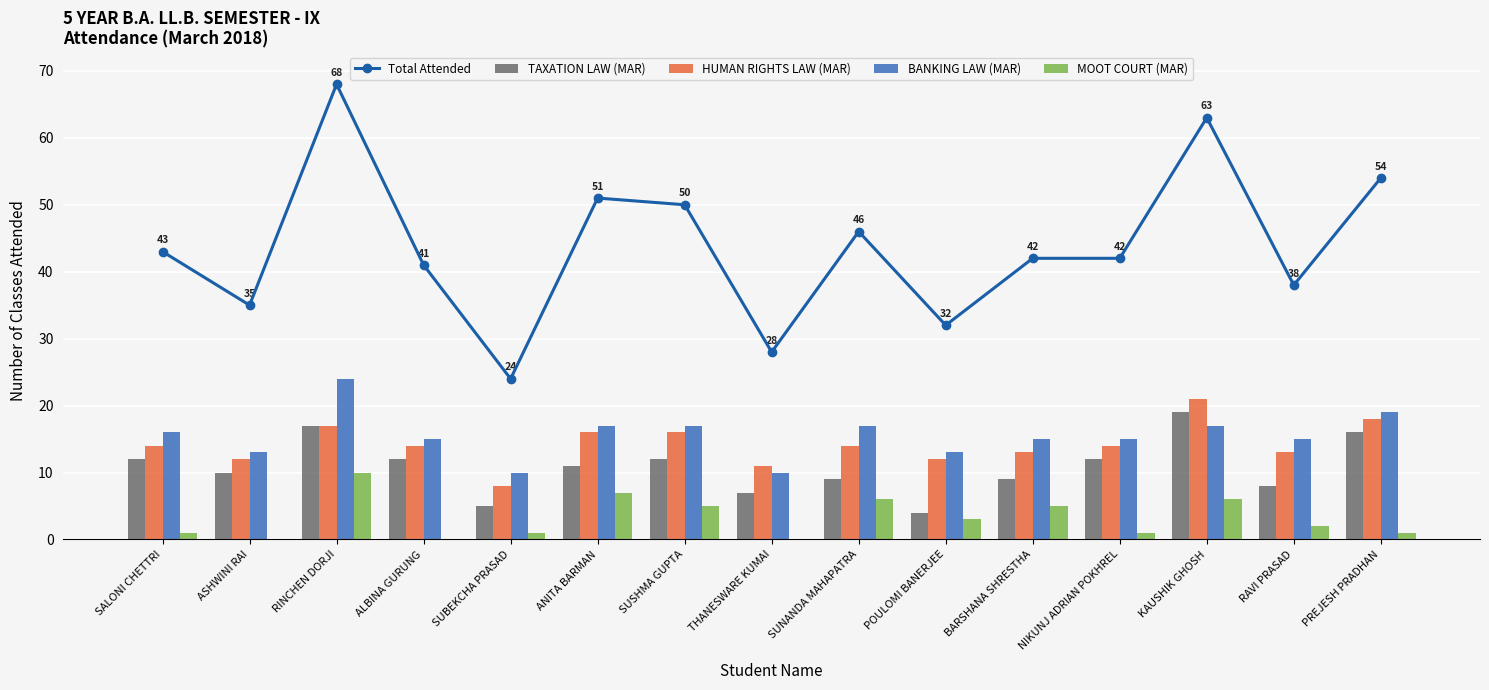

Rank the series at SUBEKCHA PRASAD from lowest to highest value.

MOOT COURT (MAR), TAXATION LAW (MAR), HUMAN RIGHTS LAW (MAR), BANKING LAW (MAR), Total Attended